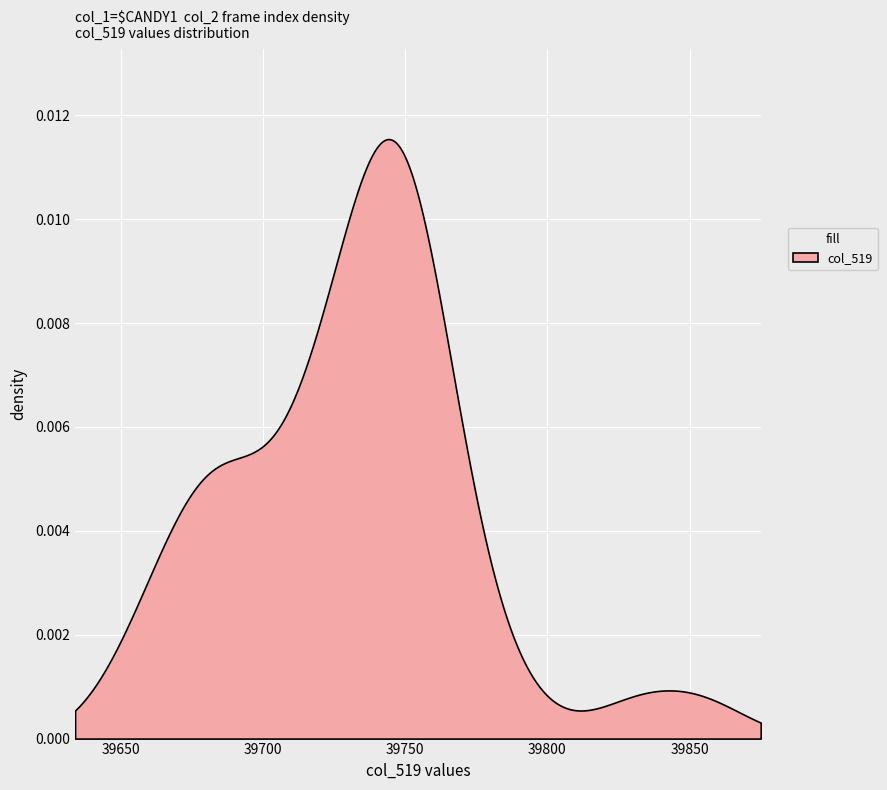

True or false: col_519 and col_2 cross at least once.

False